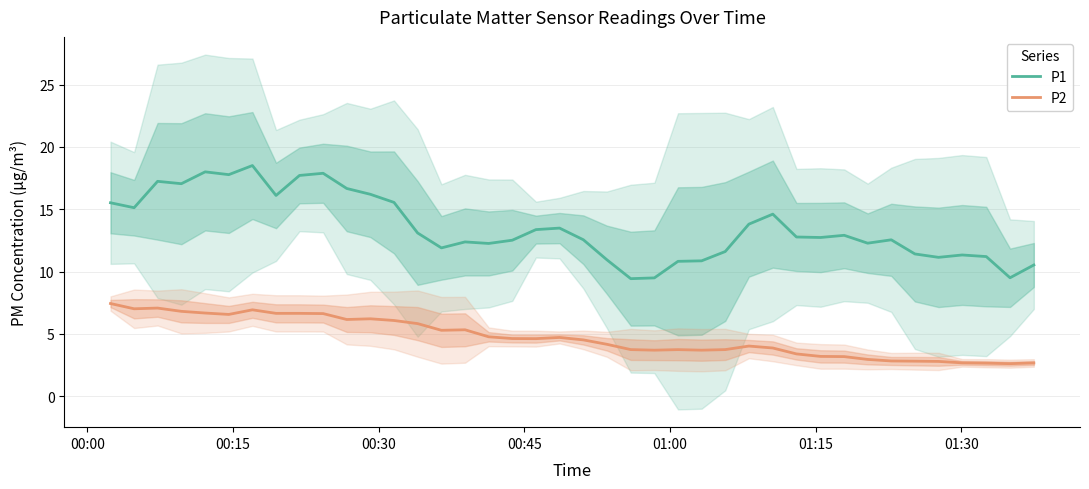

True or false: P2 and P1 intersect in this chart.

False